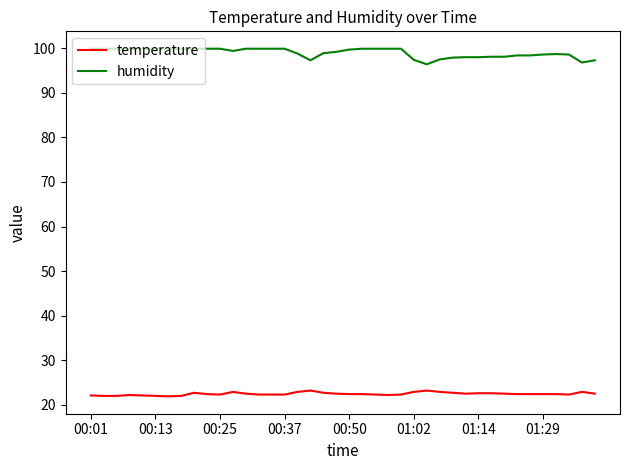

Rank the series by their maximum value, from highest to lowest.

humidity, temperature